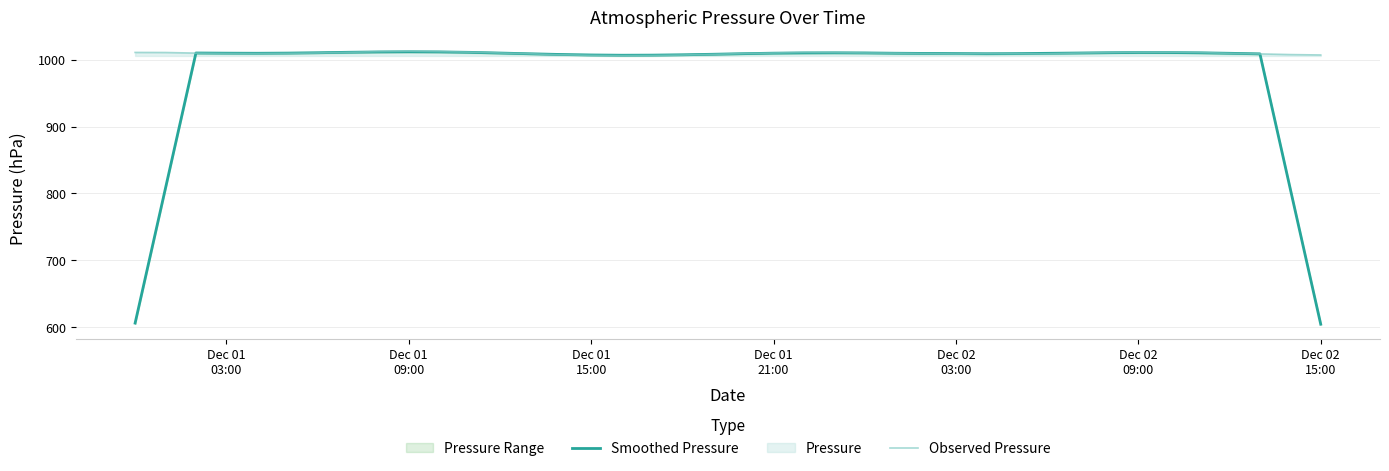

What is the lowest value of the Smoothed Pressure series?

604.6